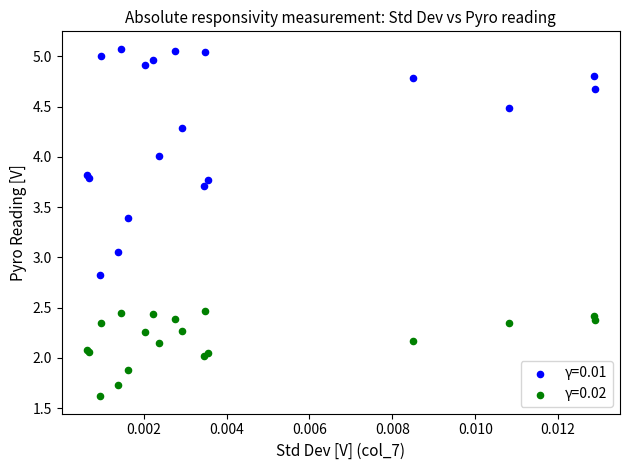

Which series reaches the maximum Y coordinate?

γ=0.01